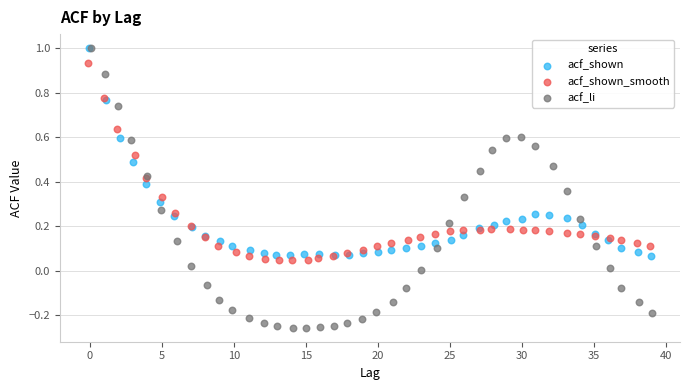

Which series has the largest Y range (max minus min)?

acf_li